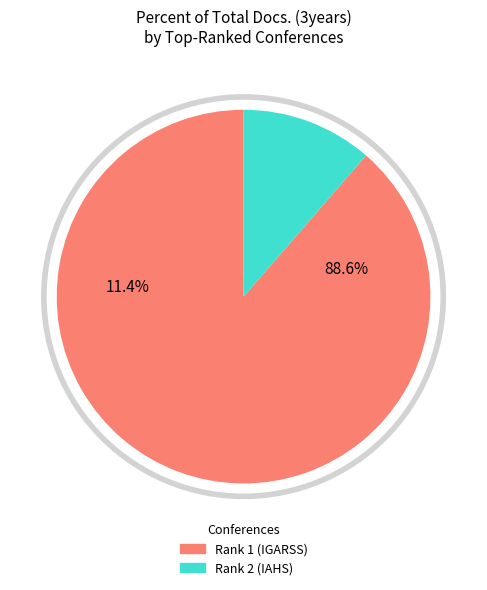

True or false: Rank 3 accounts for 1% of the total.

False